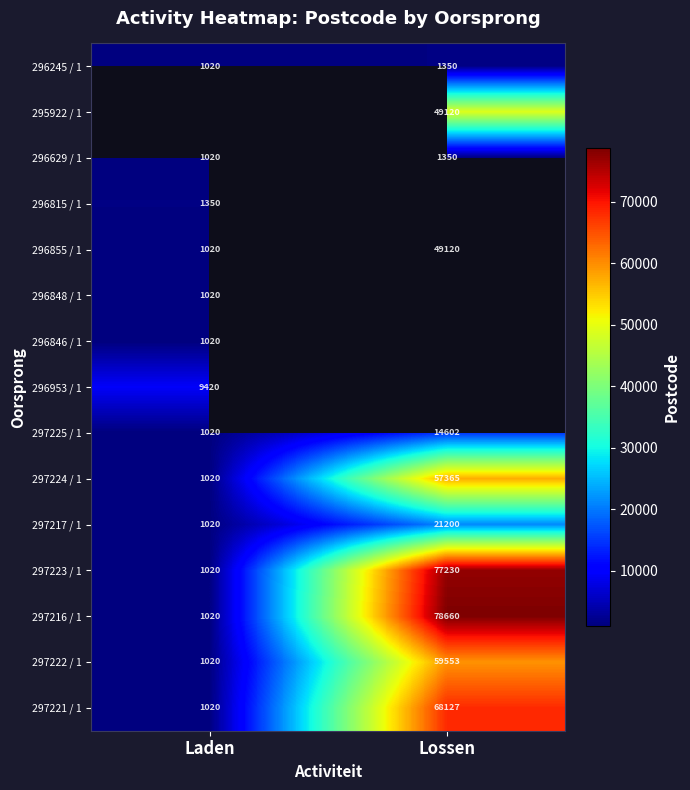

What is the lowest value of the 296855 / 1 series?

1020